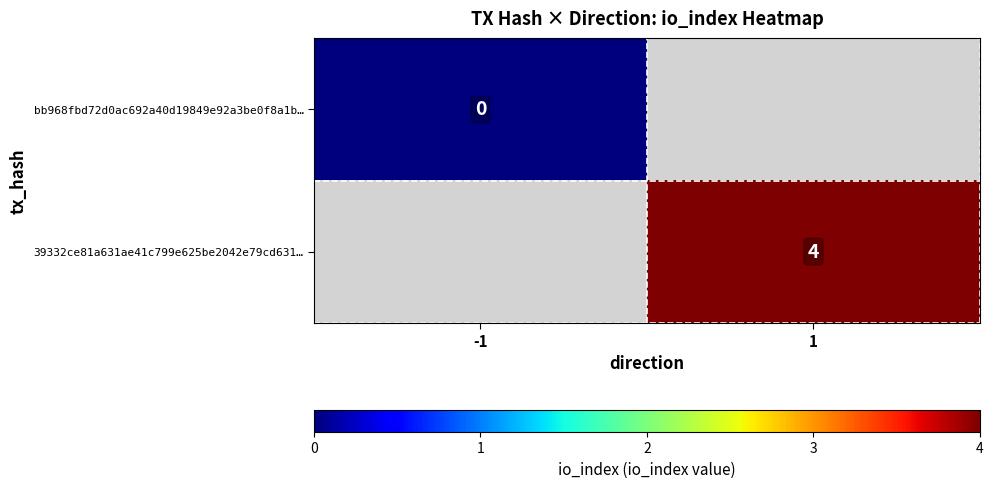

Is the value of 39332ce81a631ae41c799e625be2042e79cd631… at 1 greater than the value of bb968fbd72d0ac692a40d19849e92a3be0f8a1b… at -1?

Yes